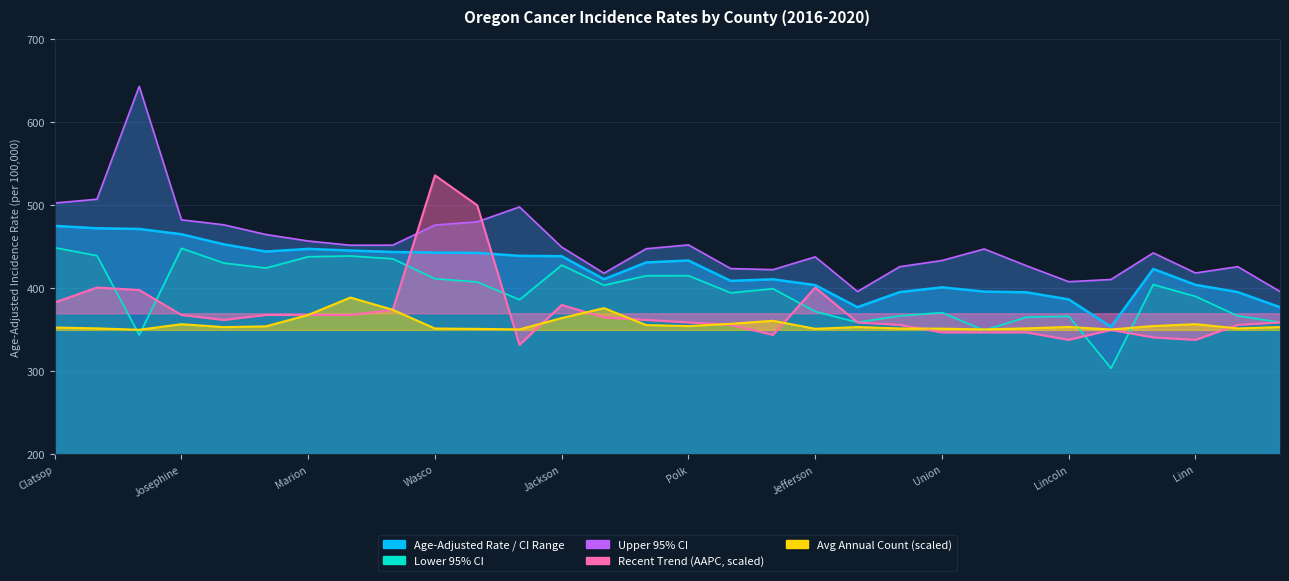

Is it true that Lower CI equals 439.0 at Multnomah?

True